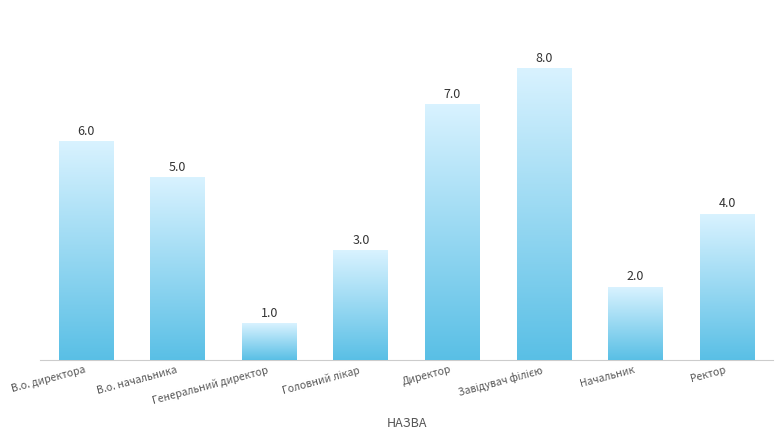

Count the values in the range 3 to 7.

5